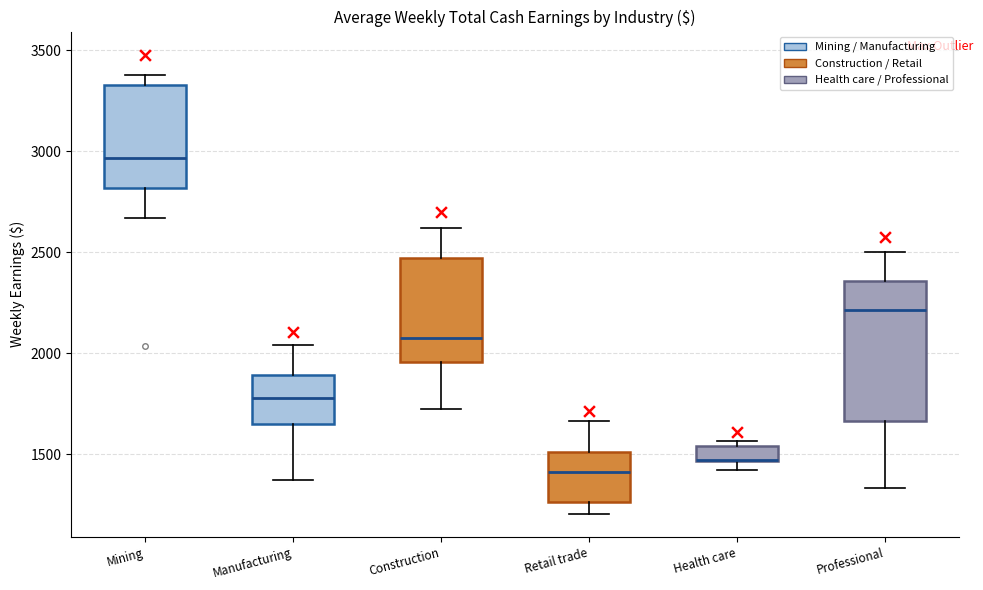

Which box is the tallest, from its lower edge to its upper edge?

Professional